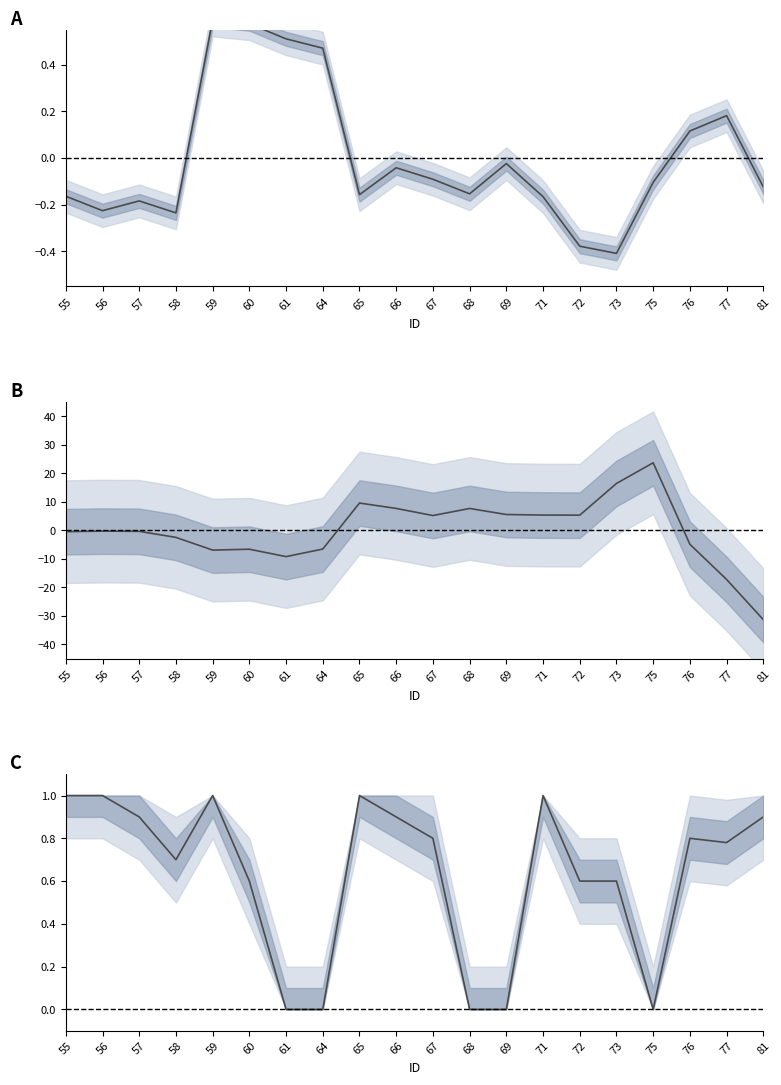

List the labels in order of col_9 (lat) value, largest first.

59, 60, 61, 64, 77, 76, 69, 66, 67, 75, 81, 68, 65, 55, 71, 57, 56, 58, 72, 73